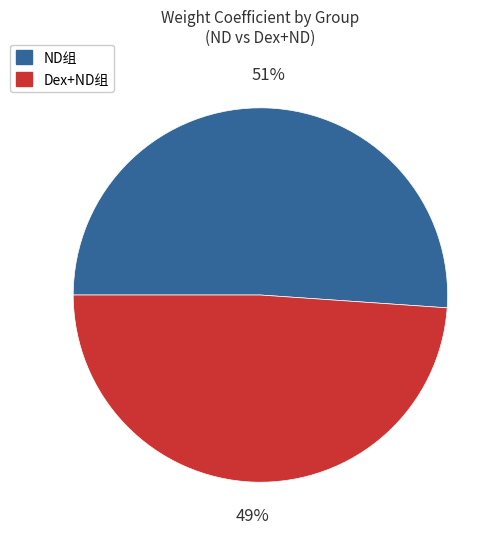

Is there any slice that represents more than half of the pie?

Yes